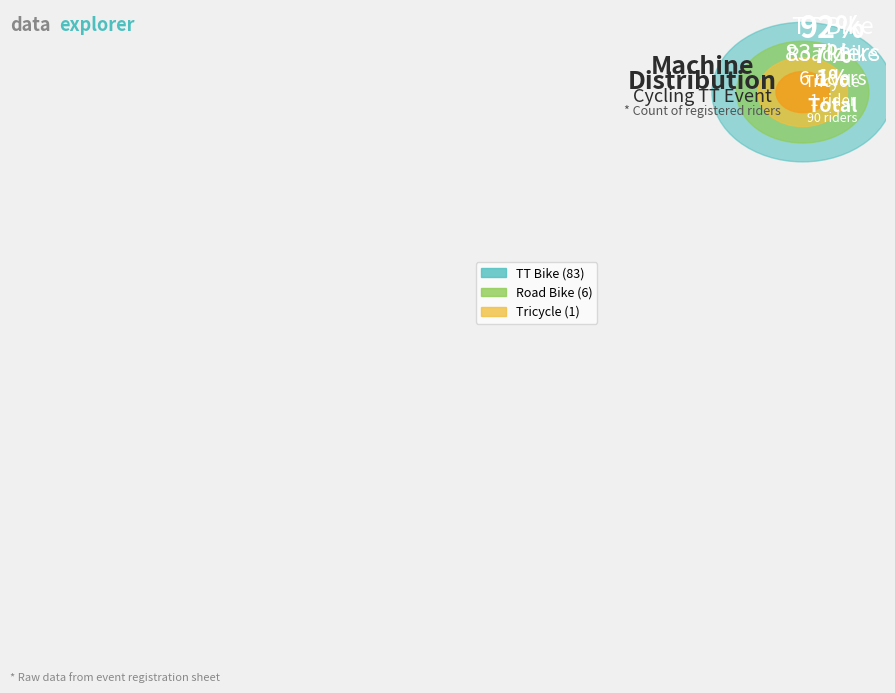

Is TT Bike the majority of the pie?

Yes